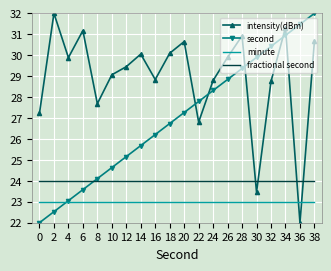

How many times do second and minute cross each other?

1